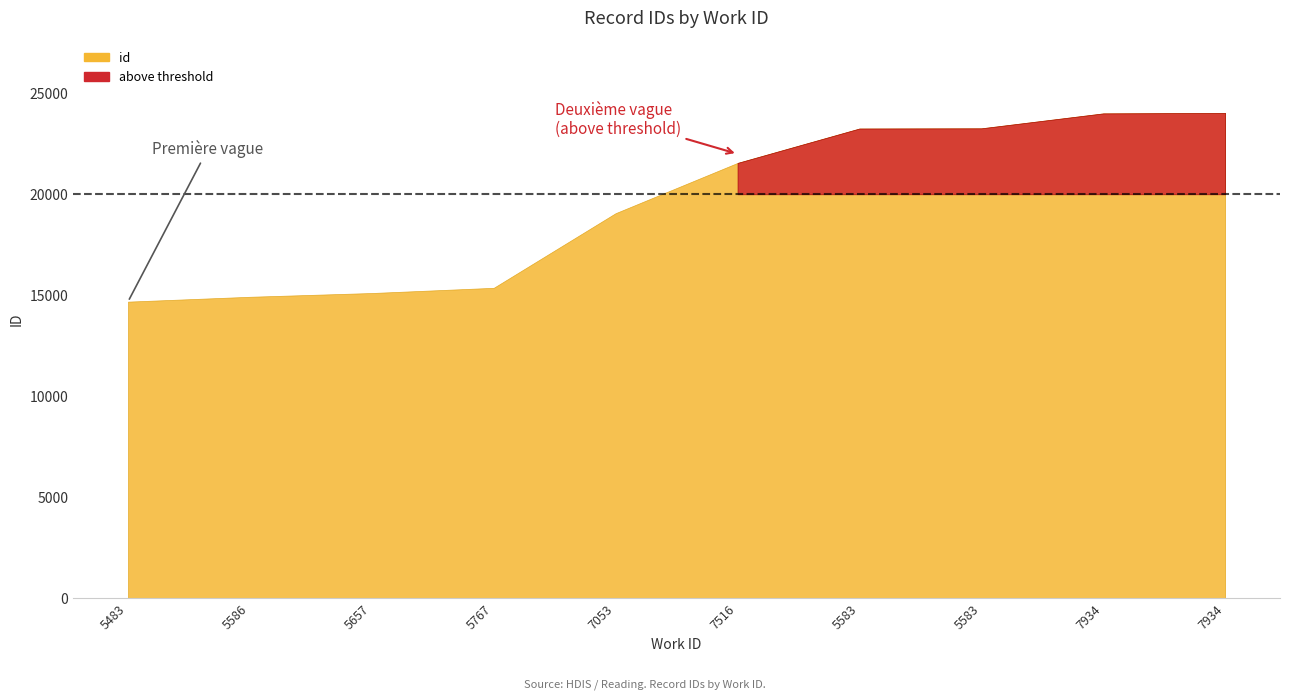

True or false: the data shows 14924 at 5586.

True